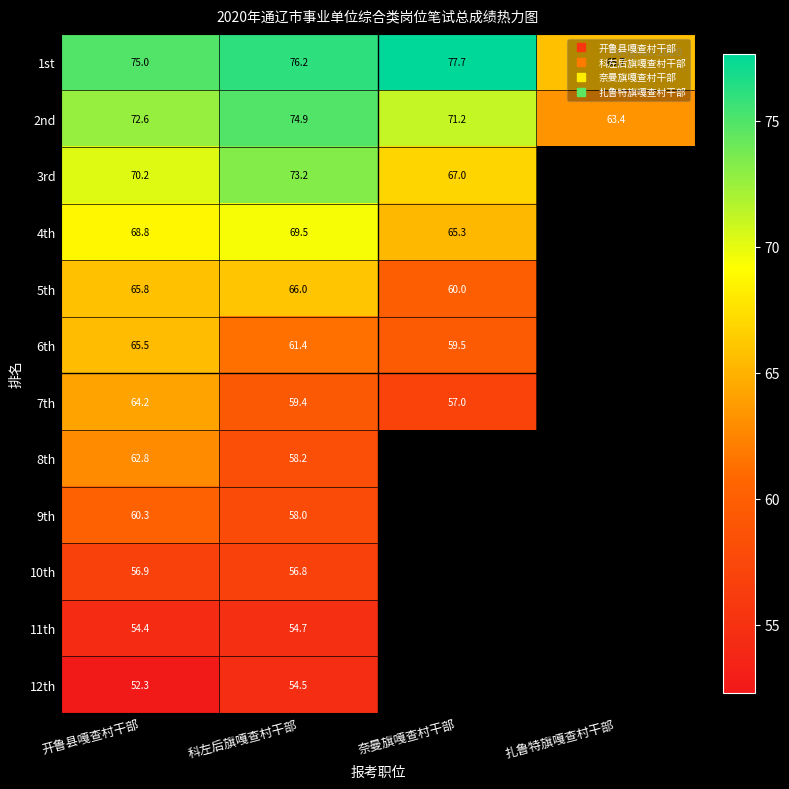

Which series changed the most between 开鲁县嘎查村干部 and 科左后旗嘎查村干部?

7th